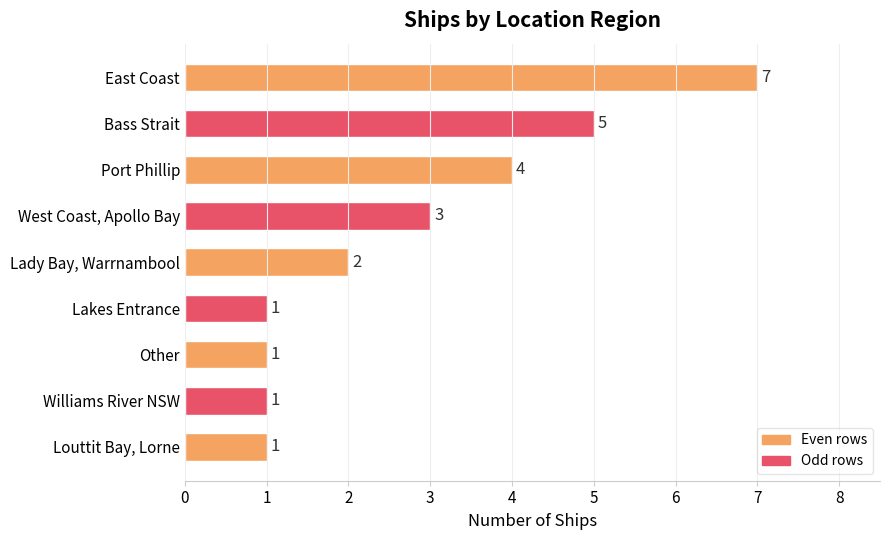

Reading bottom to top, what are all the values shown in this chart?

Louttit Bay, Lorne=1	Williams River NSW=1	Other=1	Lakes Entrance=1	Lady Bay, Warrnambool=2	West Coast, Apollo Bay=3	Port Phillip=4	Bass Strait=5	East Coast=7